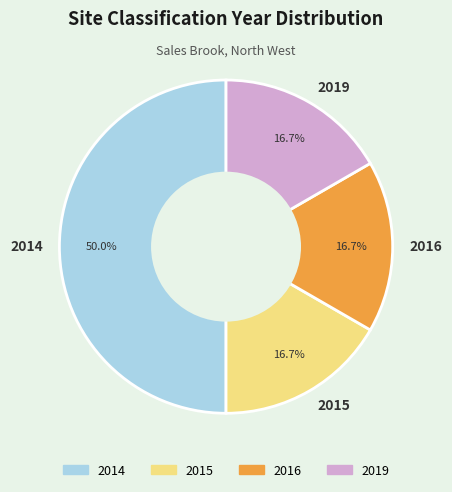

To the nearest percent, what portion does 2019 represent?

17%